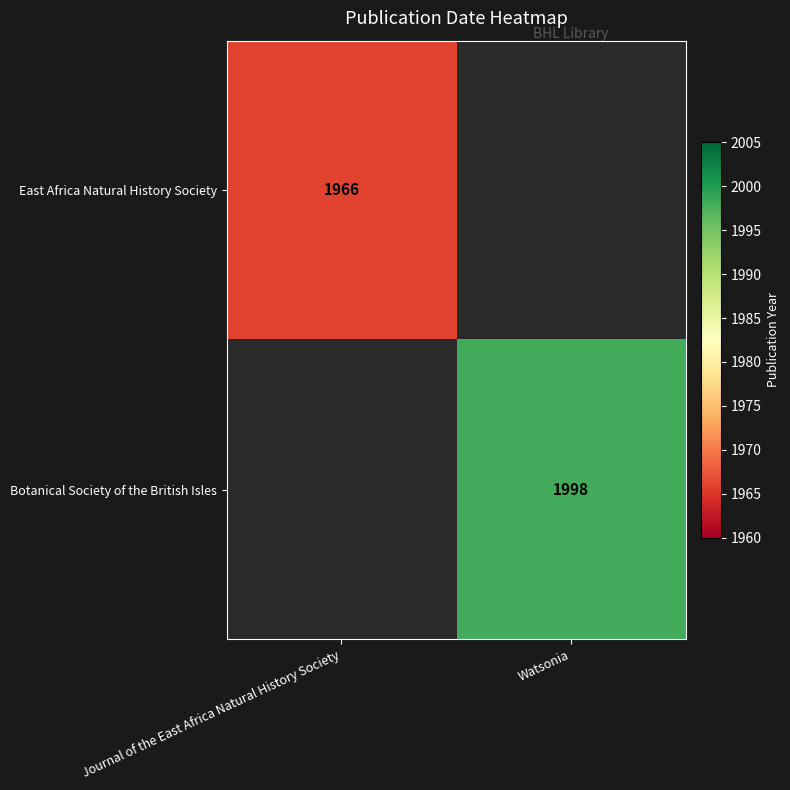

How many categories are shown in the chart?

2